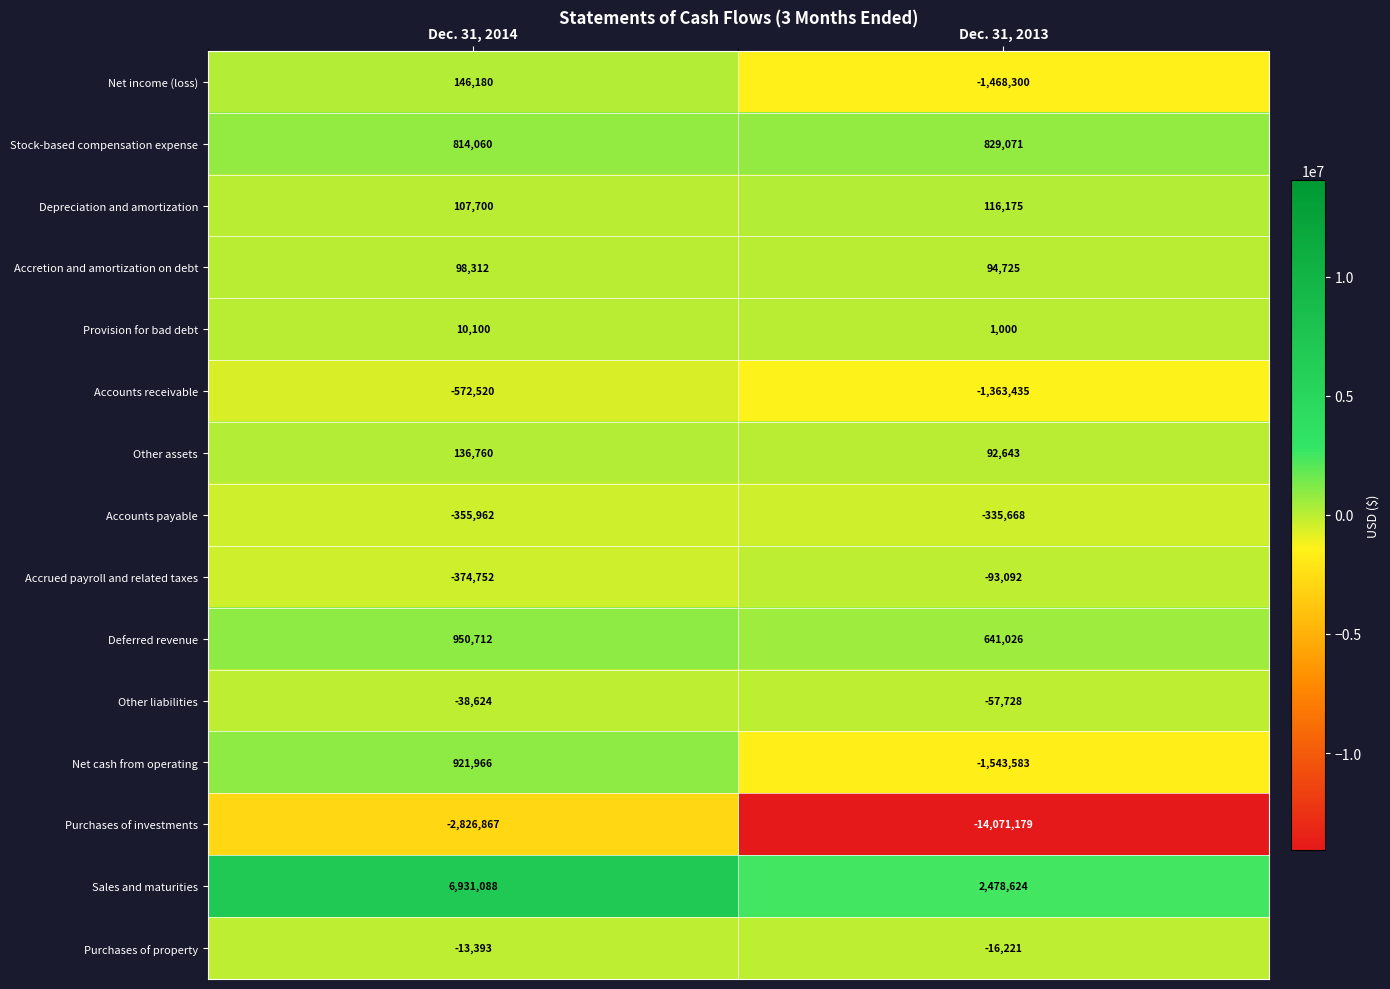

What is the total value across all series at Dec. 31, 2013?

-14695942